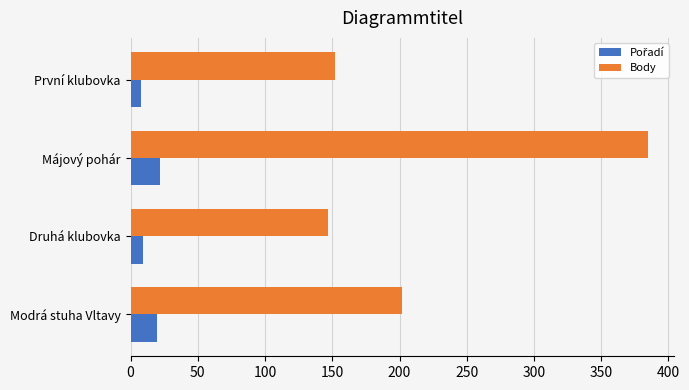

What is the minimum value for Body?

147